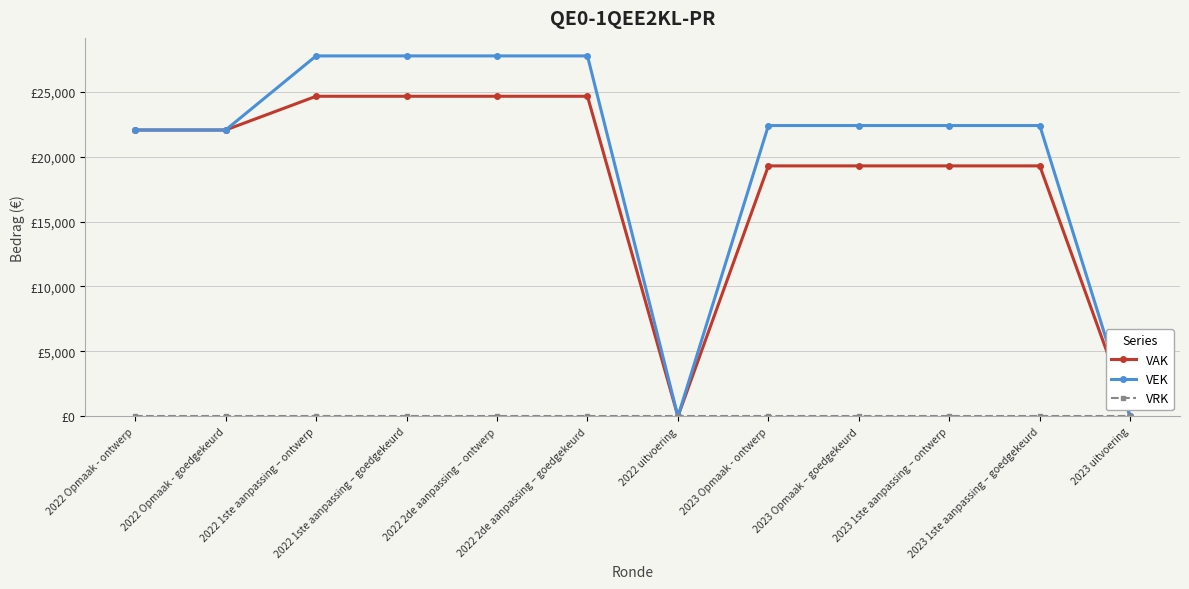

Is this an area chart (filled region under the line)?

No